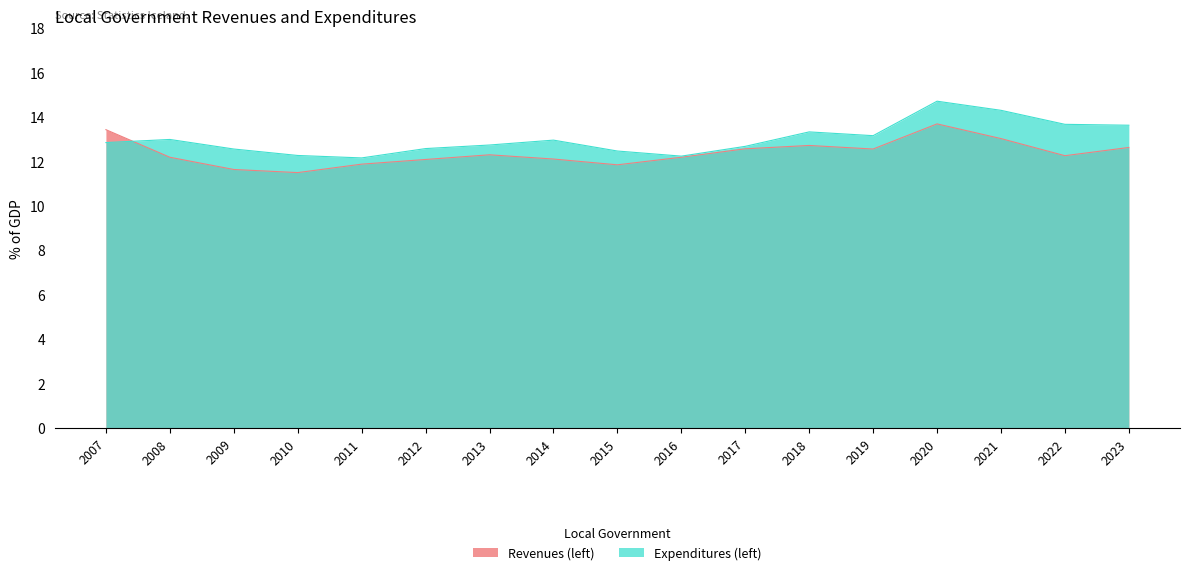

How many interior local peaks does the Revenues (left) series have?

3